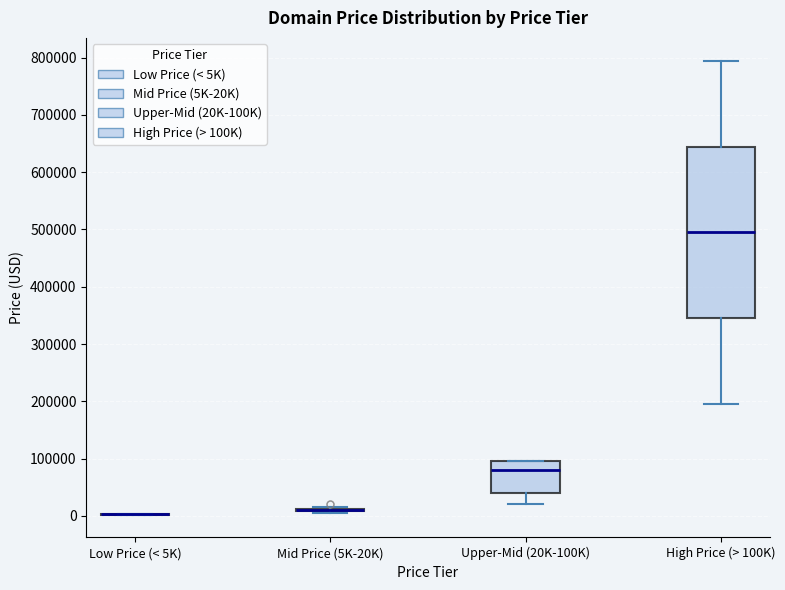

Reading left to right, transcribe this box plot: for each box, give where its median line is, the range the box spans, and where its two whiskers end, as read against the y-axis. The values are not printed on the chart, so give them approximately, as read against the axis.

Low Price (< 5K): box collapsed to a line at 0, whiskers 0 to 0
Mid Price (5K-20K): box collapsed to a line at 10000, whiskers 0 to 10000
Upper-Mid (20K-100K): median 80000, box 40000 to 90000, whiskers 20000 to 90000
High Price (> 100K): median 490000, box 340000 to 640000, whiskers 190000 to 790000